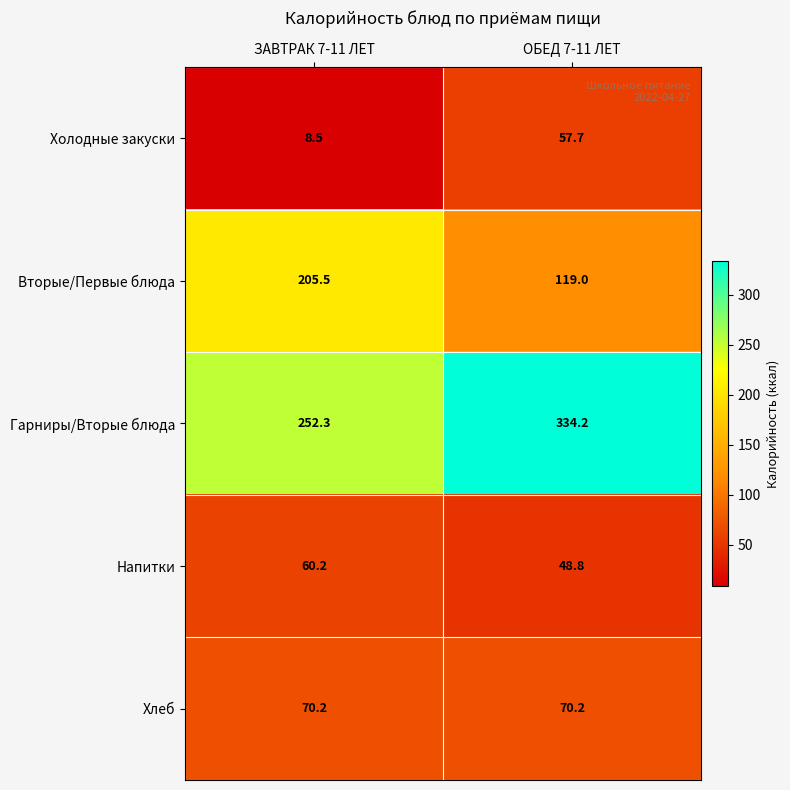

How many data points in Холодные закуски are less than 57?

1